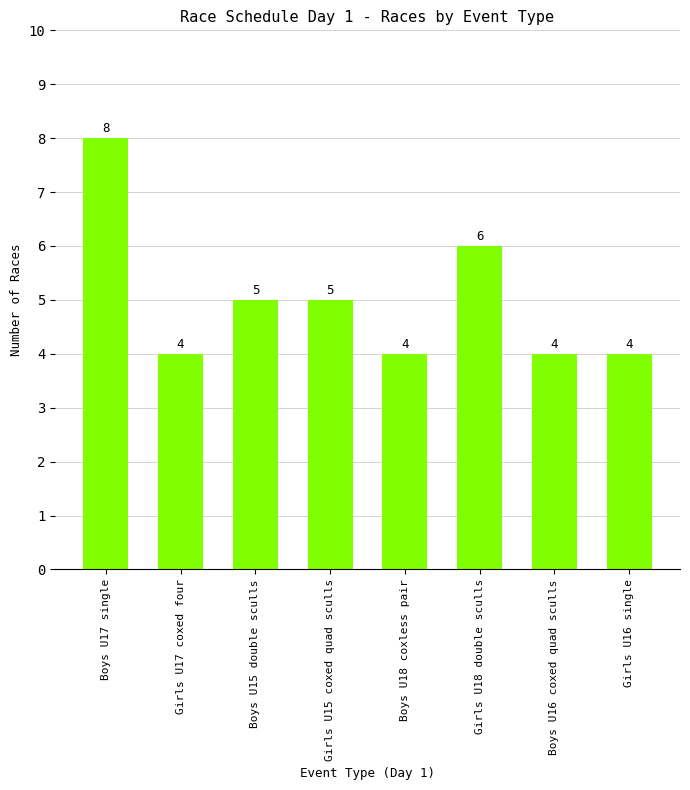

The chart shows a value of 2 at Boys U15 double sculls. True or false?

False